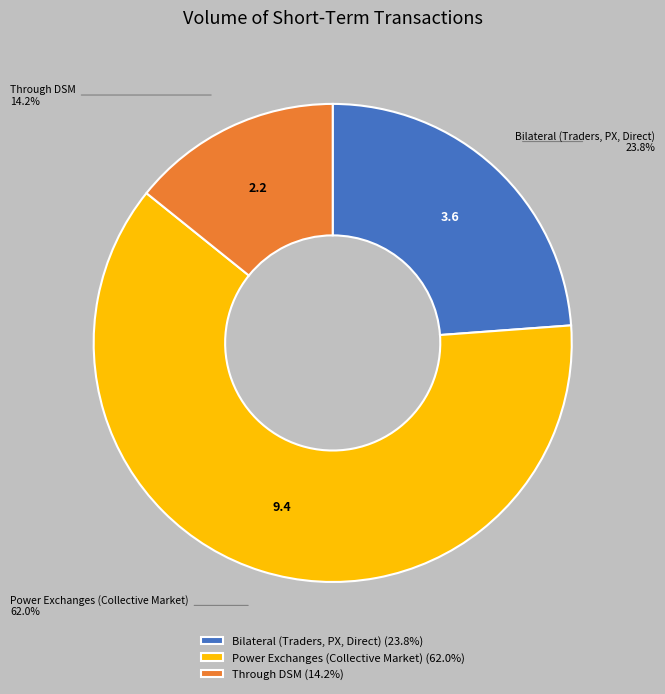

How many slices are in this pie chart?

3